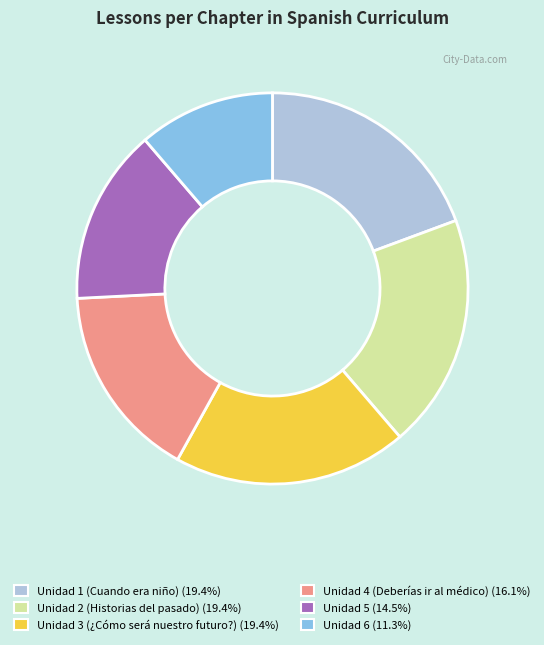

Is there a majority slice in this chart?

No